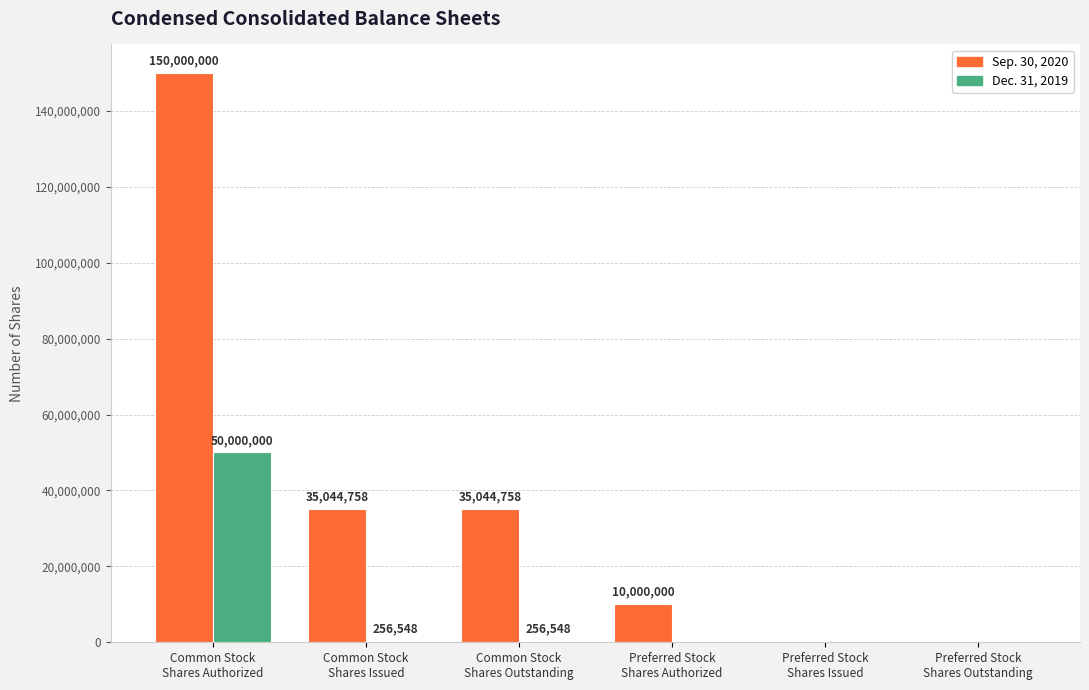

Reading right to left, extract all data points from this chart.

Sep. 30, 2020: 0	0	10000000	35044758	35044758	150000000
Dec. 31, 2019: 0	0	0	256548	256548	50000000